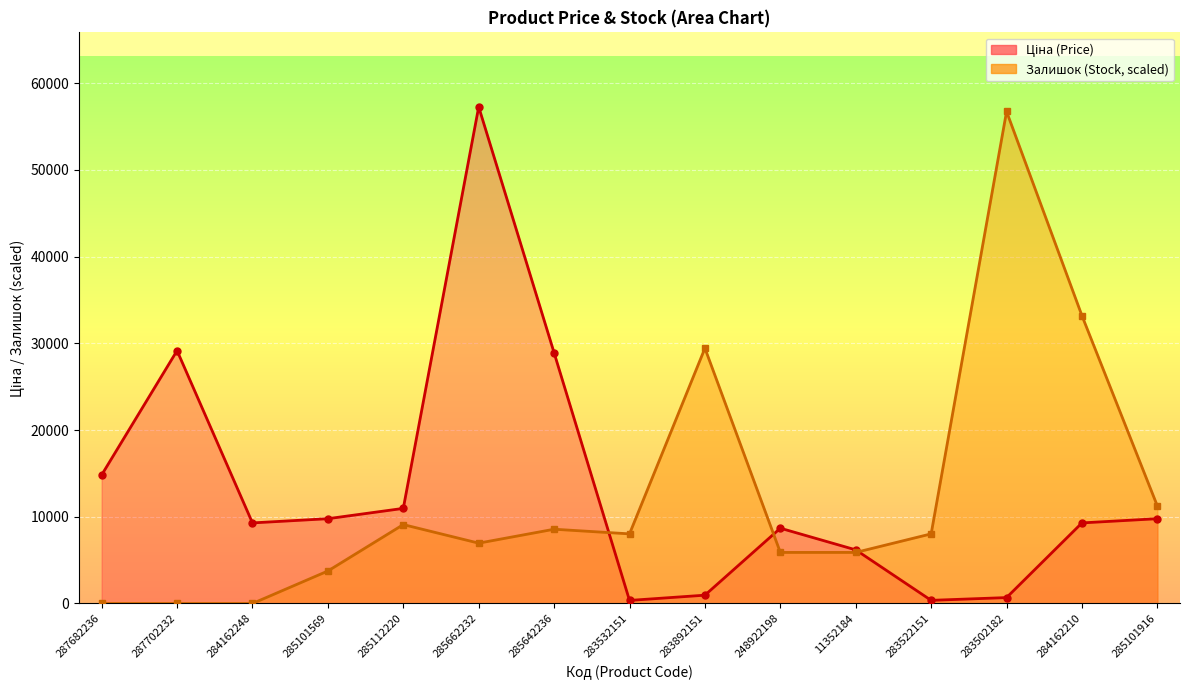

True or false: Залишок has more than 2 interior local peaks.

True